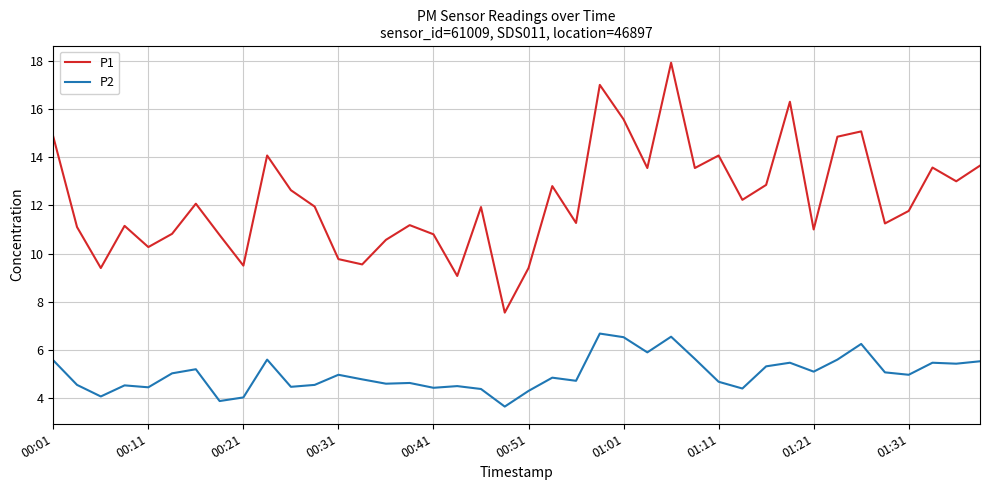

Which series has the largest total across all categories?

P1